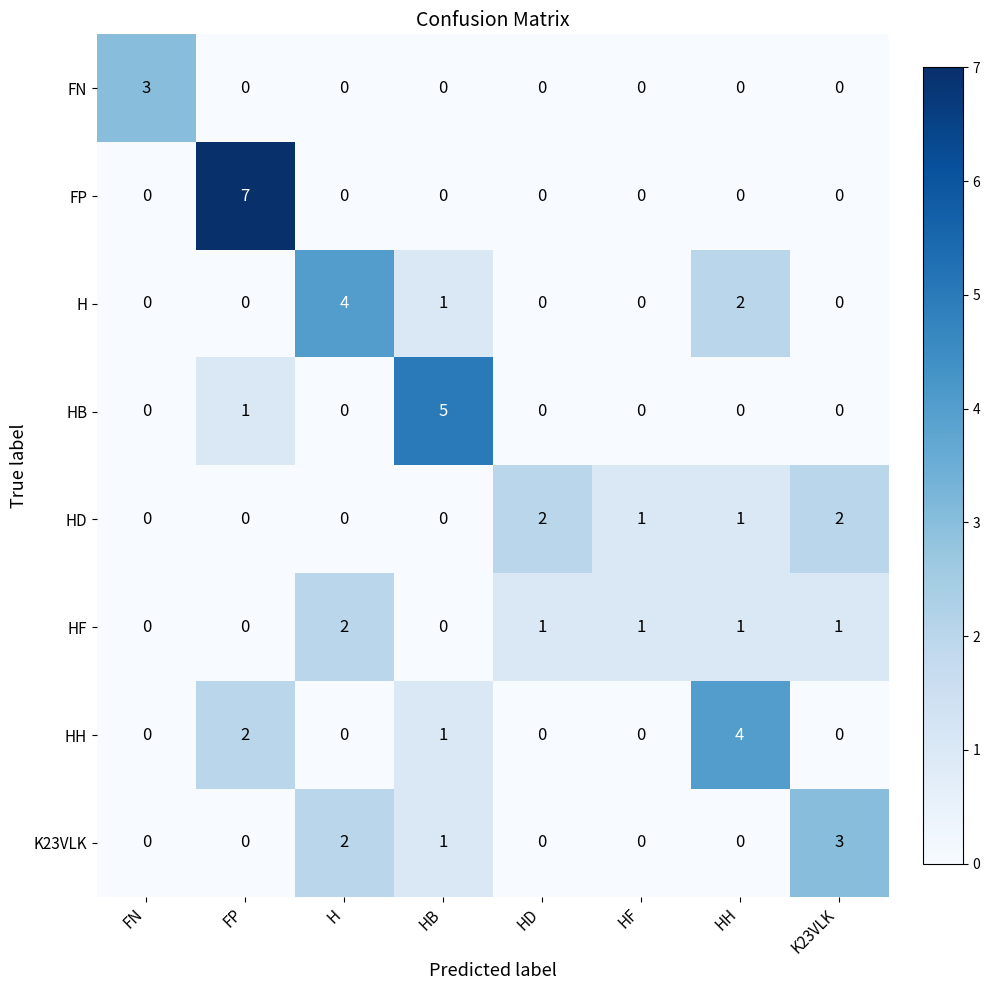

The value of HD at H is 1. True or false?

False